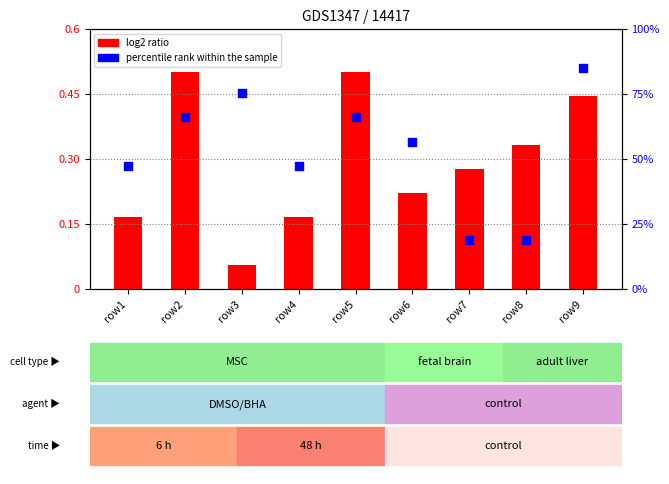

Which series has the largest total across all categories?

percentile rank within the sample